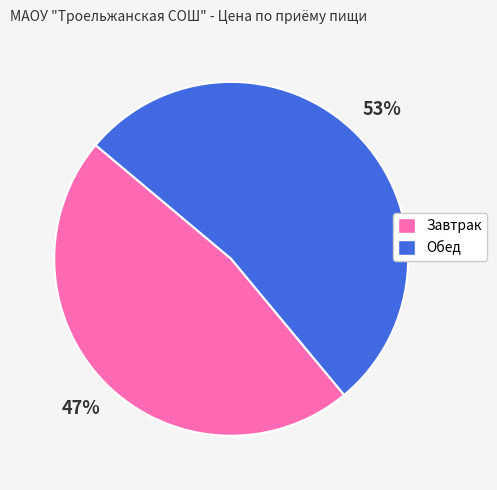

The Завтрак slice represents 47% of the pie. True or false?

True